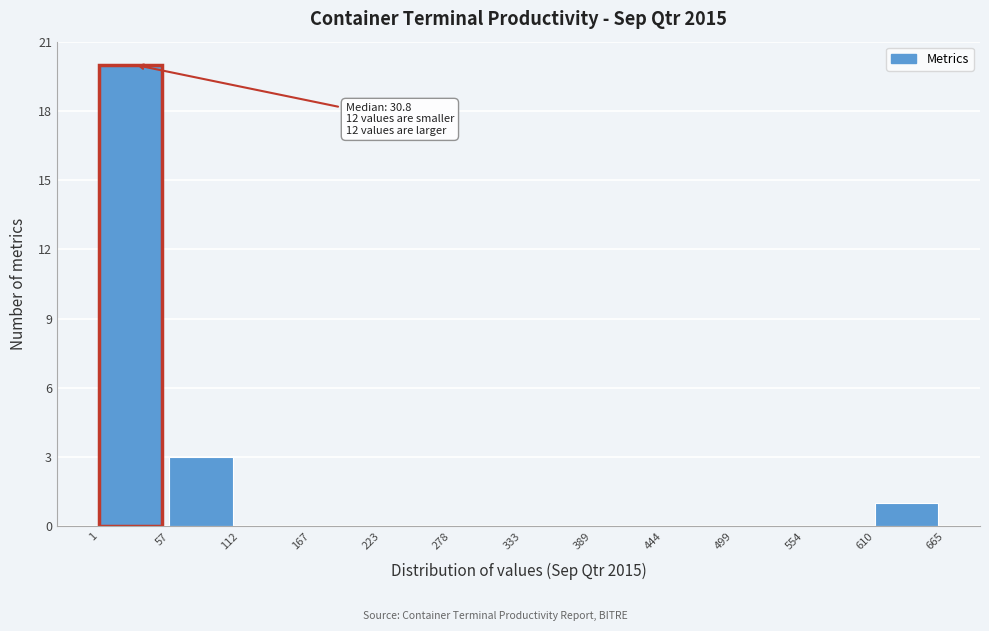

Which range on the x-axis has the tallest bar?

1 to 57